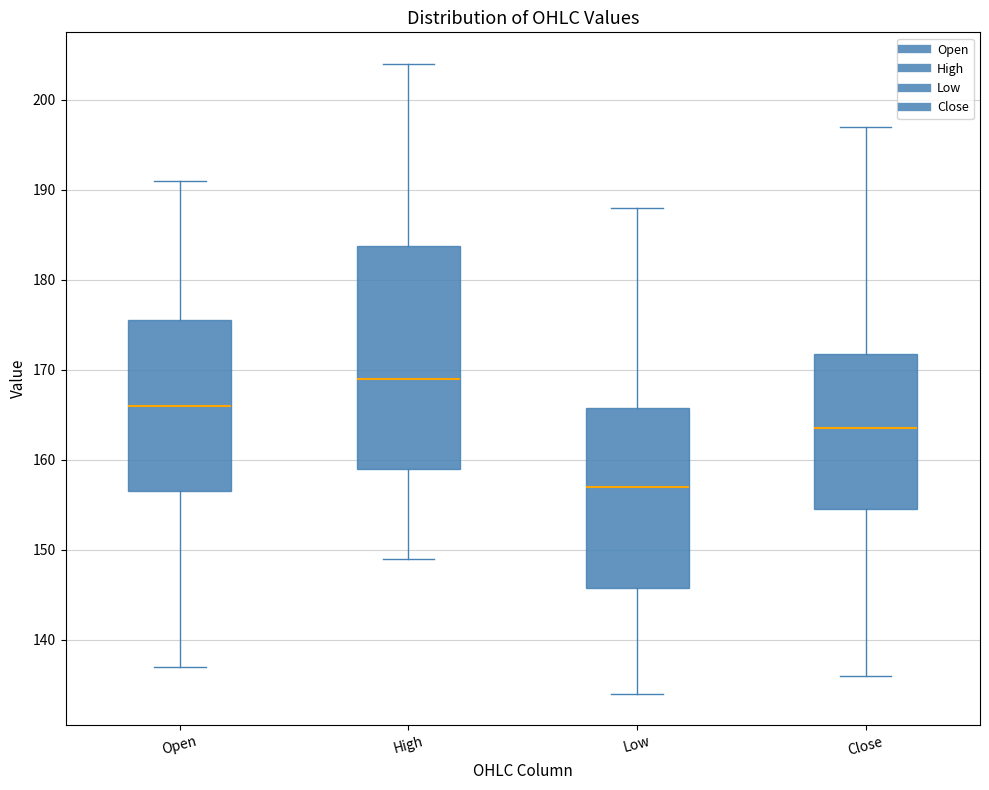

Reading left to right, transcribe this box plot: for each box, give where its median line is, the range the box spans, and where its two whiskers end, as read against the y-axis. The values are not printed on the chart, so give them approximately, as read against the axis.

Open: median 166, box 157 to 176, whiskers 137 to 191
High: median 169, box 159 to 184, whiskers 149 to 204
Low: median 157, box 146 to 166, whiskers 134 to 188
Close: median 164, box 155 to 172, whiskers 136 to 197